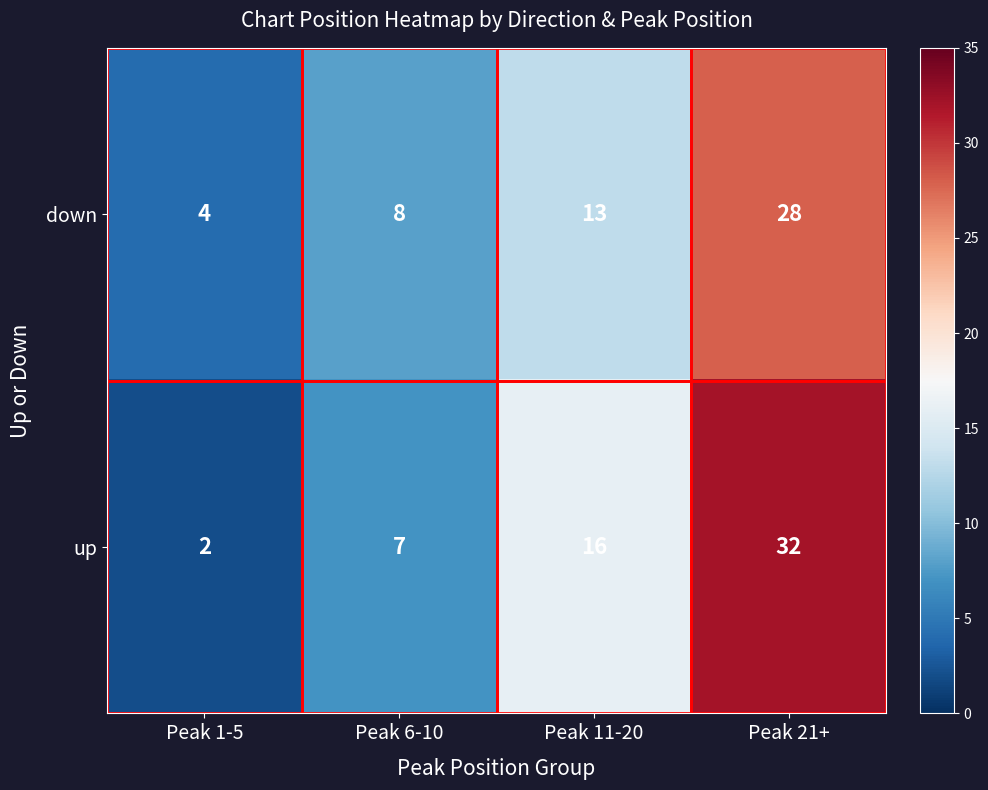

Is it true that up equals 2 at Peak 1-5?

True